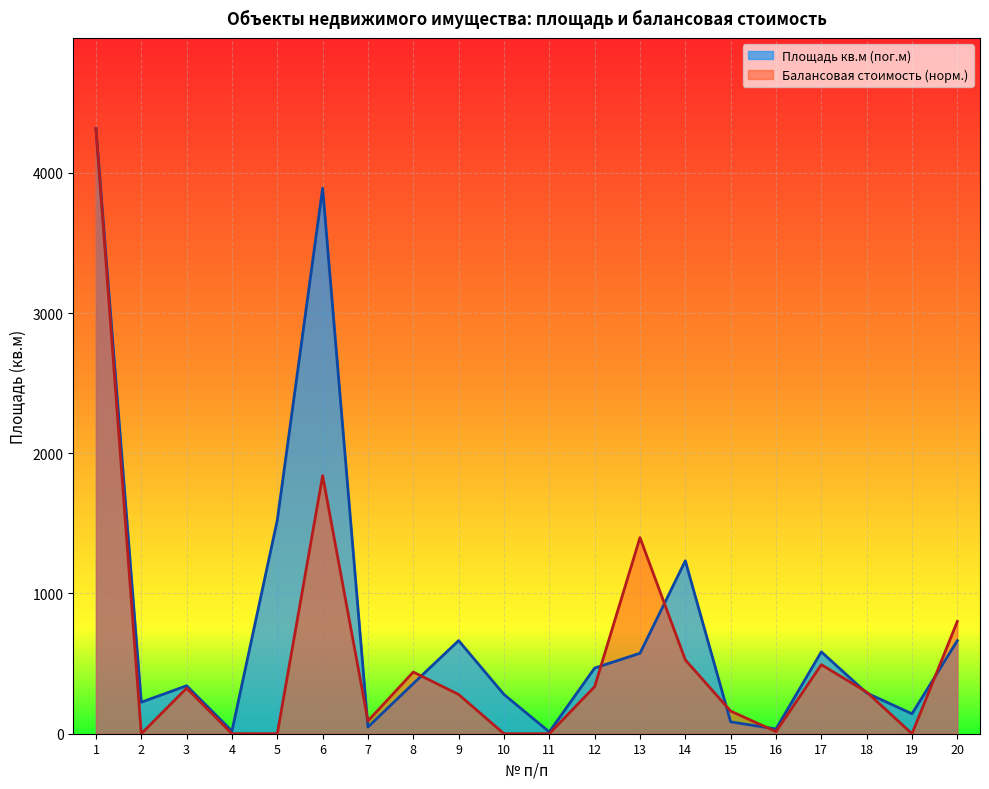

At which label does Площадь кв.м (пог.м) reach its peak?

1